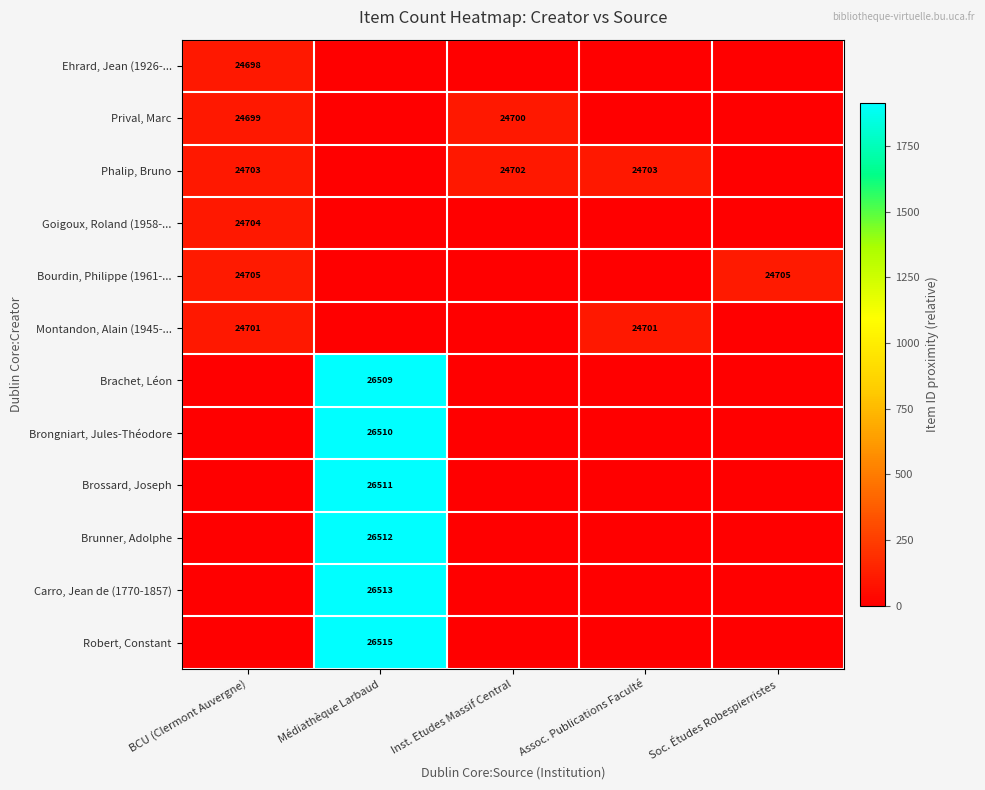

How many values in the Brongniart, Jules-Théodore series exceed 0?

1